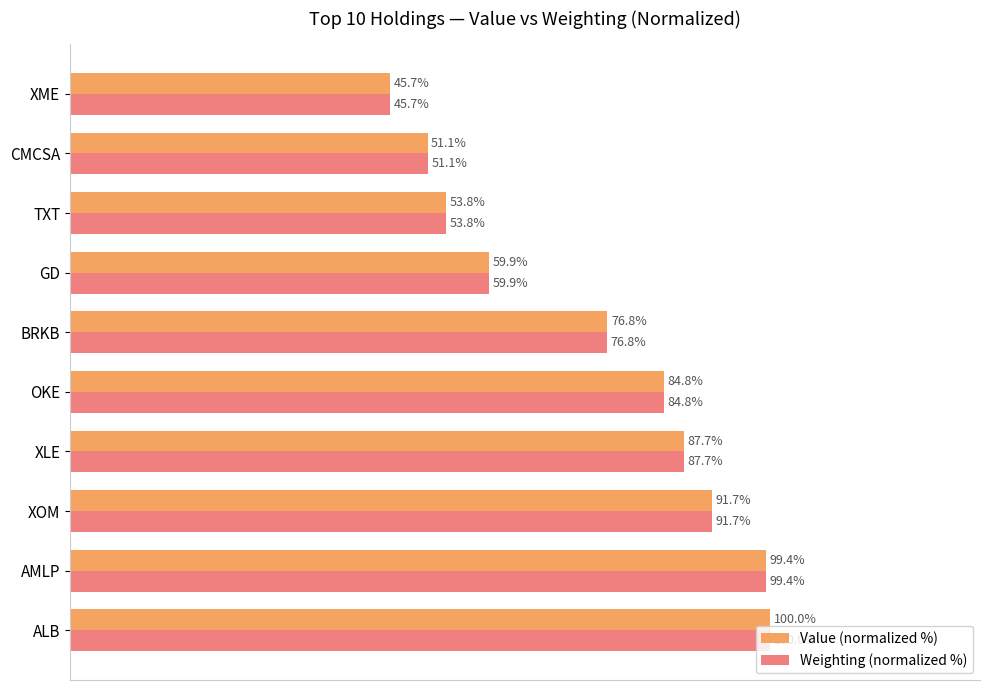

Which category has the highest value in the Value (normalized %) series?

ALB